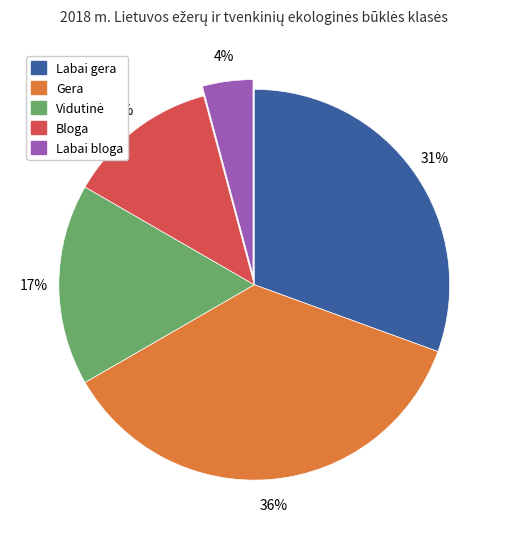

Count the number of slices in the pie.

5